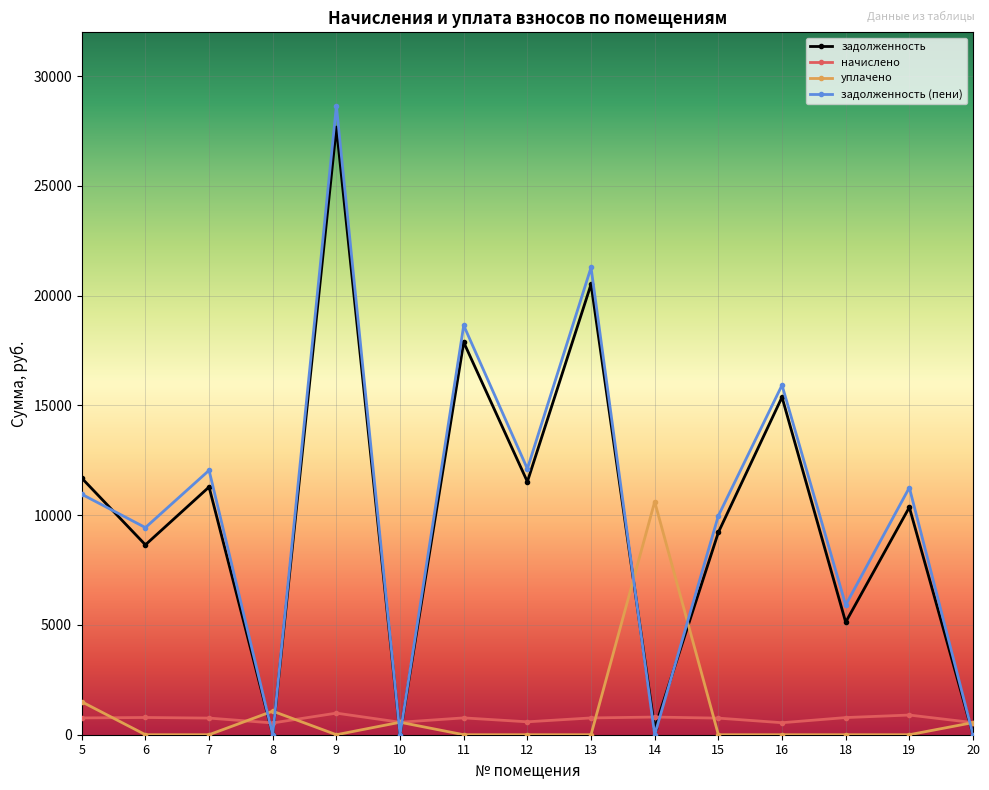

At 11, list the series in order from largest to smallest.

задолженность (пени), задолженность, начислено, уплачено